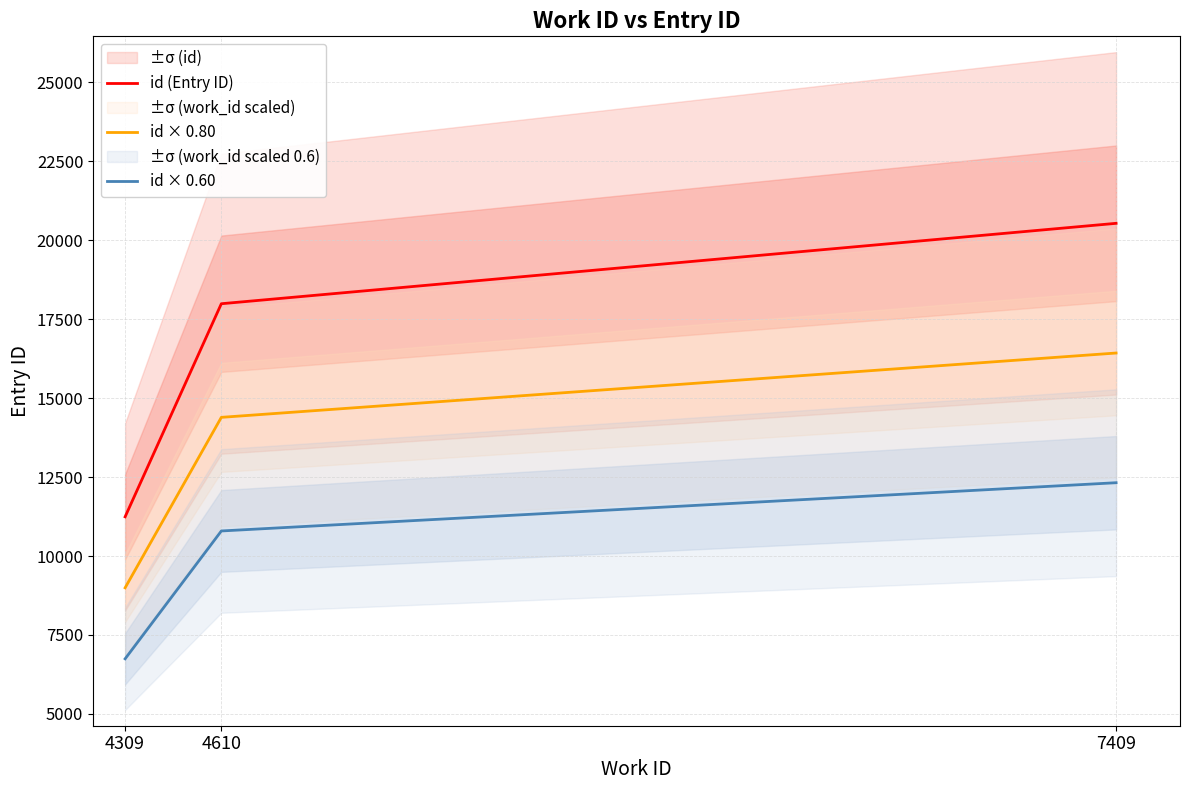

Is the value of id × 0.60 at 4610 greater than the value of id (Entry ID) at 4610?

No